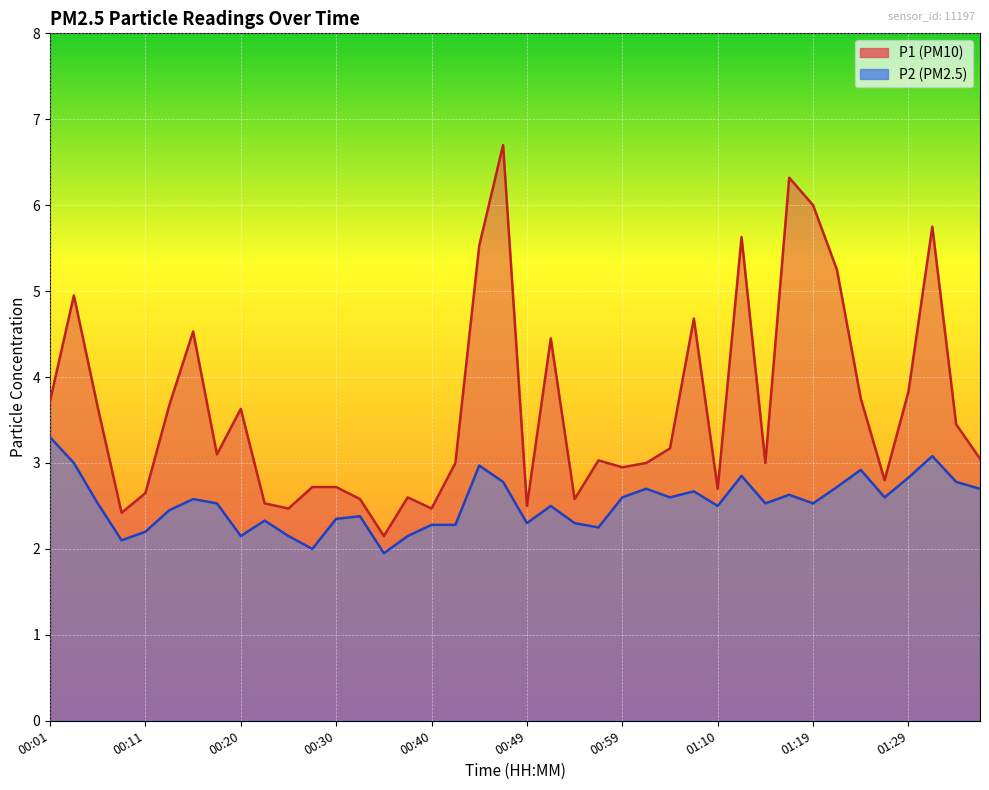

The value of P1 at 00:37 is 0.8. True or false?

False